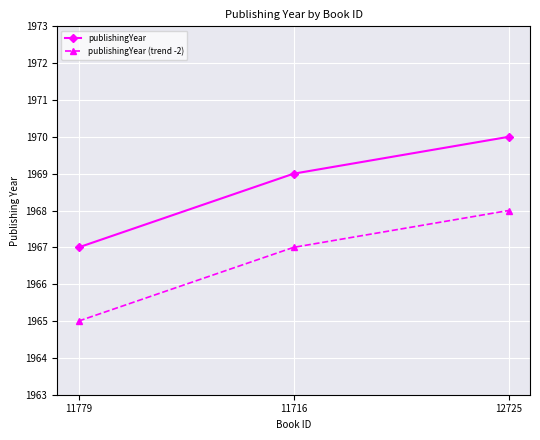

What is the maximum value shown in the chart?

1970